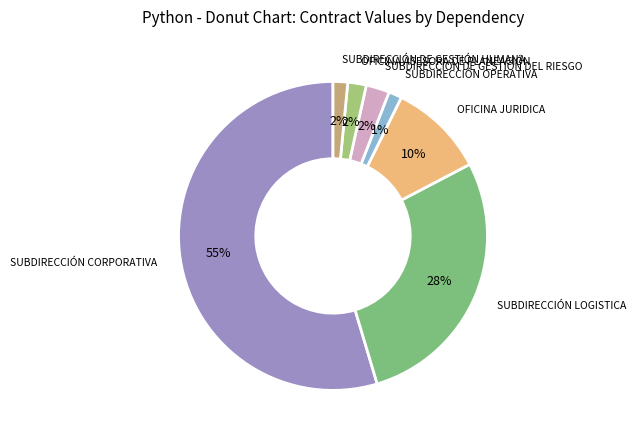

What percentage is the OFICINA ASESORA DE PLANEACIÓN slice, to the nearest percent?

2%